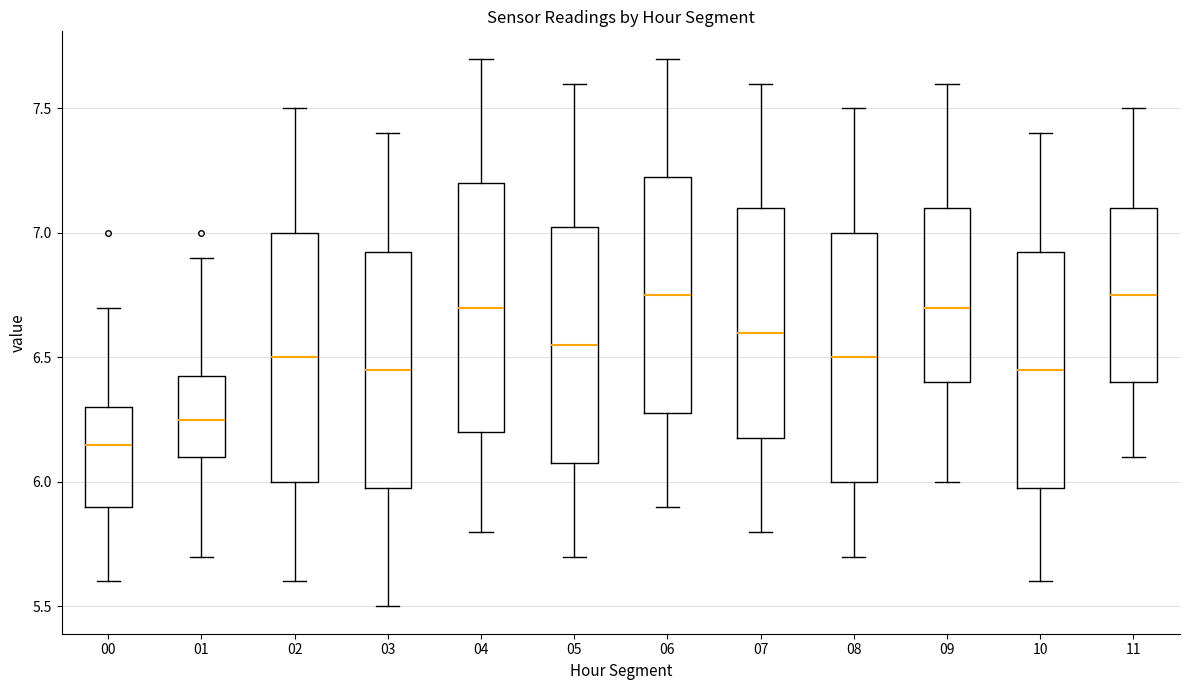

Reading left to right, read every box against the y-axis: the position of its median line, the range the box covers, and the ends of its whiskers. The values are not printed on the chart, so give them approximately, as read against the axis.

00: median 6.15, box 5.90 to 6.30, whiskers 5.60 to 6.70
01: median 6.25, box 6.10 to 6.45, whiskers 5.70 to 6.90
02: median 6.50, box 6.00 to 7.00, whiskers 5.60 to 7.50
03: median 6.45, box 6.00 to 6.95, whiskers 5.50 to 7.40
04: median 6.70, box 6.20 to 7.20, whiskers 5.80 to 7.70
05: median 6.55, box 6.10 to 7.05, whiskers 5.70 to 7.60
06: median 6.75, box 6.30 to 7.25, whiskers 5.90 to 7.70
07: median 6.60, box 6.20 to 7.10, whiskers 5.80 to 7.60
08: median 6.50, box 6.00 to 7.00, whiskers 5.70 to 7.50
09: median 6.70, box 6.40 to 7.10, whiskers 6.00 to 7.60
10: median 6.45, box 6.00 to 6.95, whiskers 5.60 to 7.40
11: median 6.75, box 6.40 to 7.10, whiskers 6.10 to 7.50